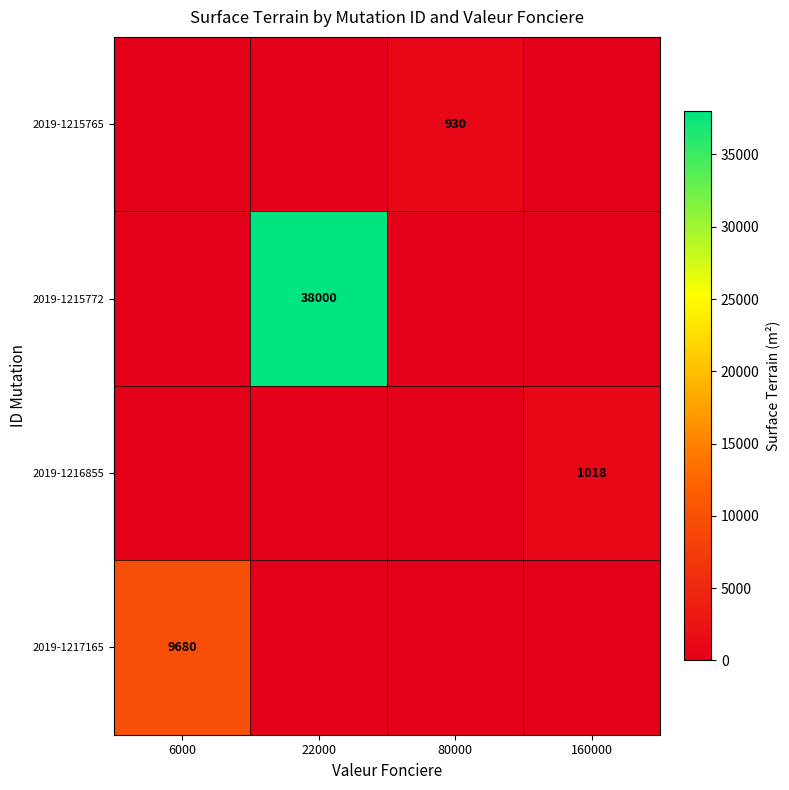

Is it true that 2019-1217165 equals 2227 at 6000?

False